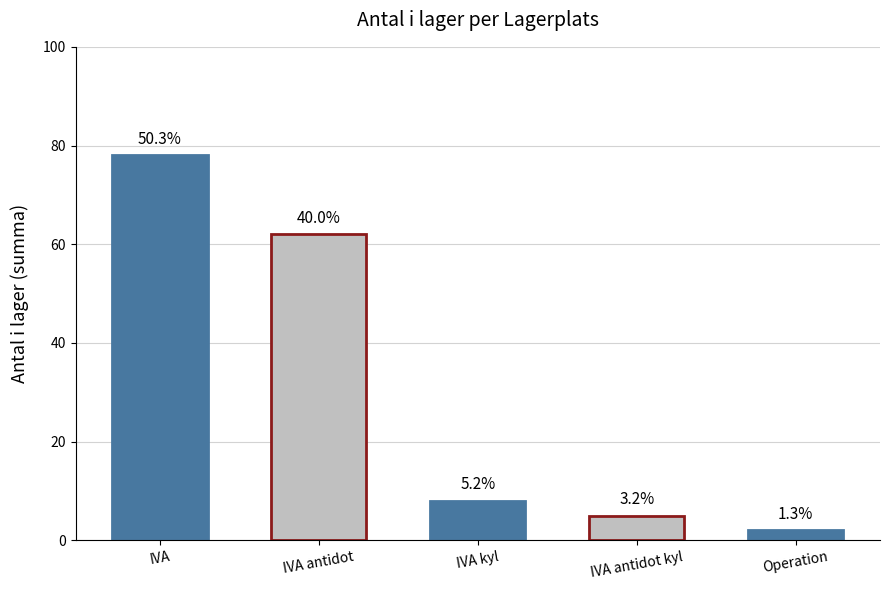

How many bars are there in total?

5